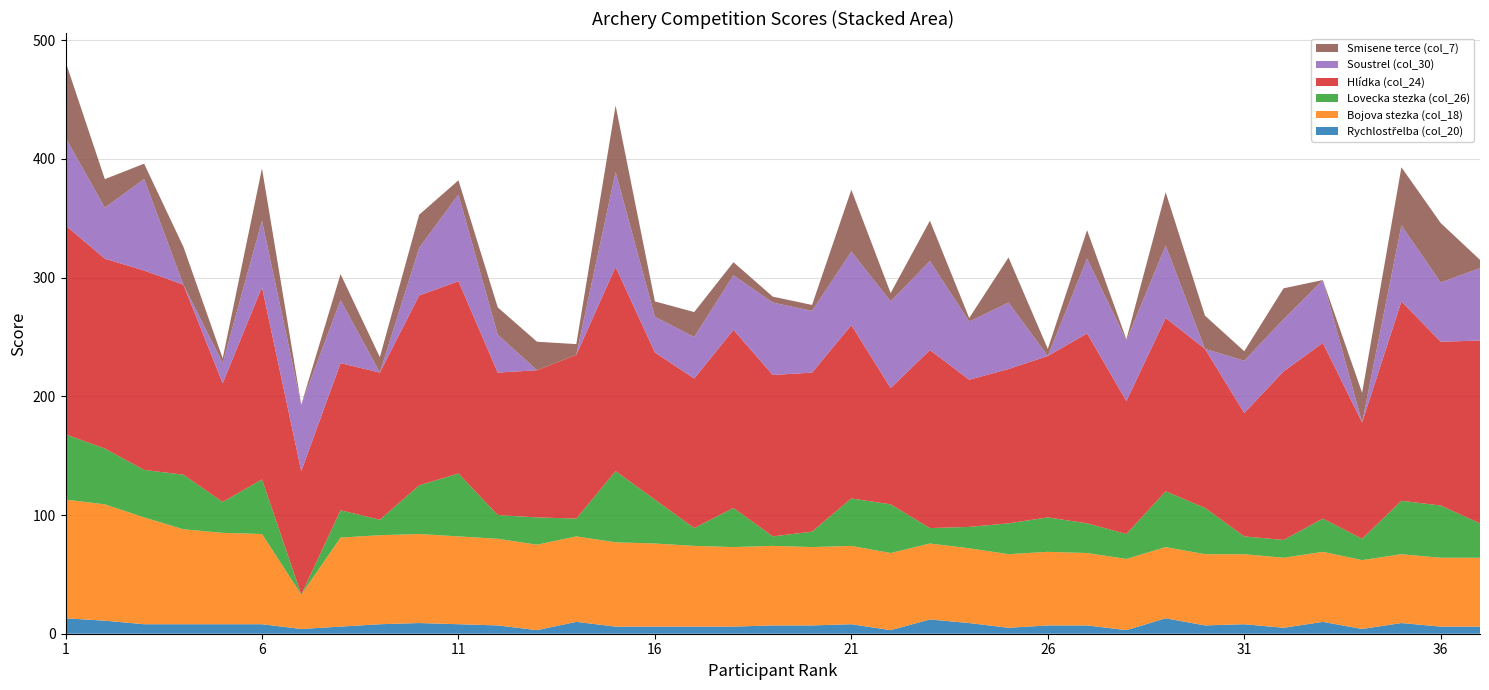

Reading left to right, extract all data points from this chart.

Rychlostřelba (col_20): 1=13	2=11	3=8	4=8	5=8	6=8	7=4	8=6	9=8	10=9	11=8	12=7	13=3	14=10	15=6	16=6	17=6	18=6	19=7	20=7	21=8	22=3	23=12	24=9	25=5	26=7	27=7	28=3	29=13	30=7	31=8	32=5	33=10	34=4	35=9	36=6	37=6
Bojova stezka (col_18): 1=100	2=98	3=90	4=80	5=77	6=76	7=29	8=75	9=75	10=75	11=74	12=73	13=72	14=72	15=71	16=70	17=68	18=67	19=67	20=66	21=66	22=65	23=64	24=63	25=62	26=62	27=61	28=60	29=60	30=60	31=59	32=59	33=59	34=58	35=58	36=58	37=58
Lovecka stezka (col_26): 1=55	2=47	3=40	4=46	5=26	6=46	7=0	8=23	9=13	10=41	11=53	12=20	13=23	14=15	15=60	16=37	17=15	18=33	19=8	20=13	21=40	22=41	23=13	24=18	25=26	26=29	27=25	28=21	29=47	30=39	31=15	32=15	33=28	34=18	35=45	36=44	37=29
Hlídka (col_24): 1=176	2=160	3=168	4=160	5=100	6=162	7=104	8=124	9=124	10=160	11=162	12=120	13=124	14=138	15=172	16=124	17=126	18=150	19=136	20=134	21=146	22=98	23=150	24=124	25=130	26=136	27=160	28=112	29=146	30=134	31=104	32=142	33=148	34=98	35=168	36=138	37=154
Soustrel (col_30): 1=74	2=43	3=77	4=0	5=17	6=56	7=56	8=53	9=0	10=40	11=73	12=32	13=0	14=0	15=80	16=30	17=35	18=46	19=61	20=52	21=62	22=73	23=75	24=49	25=56	26=0	27=63	28=51	29=61	30=0	31=44	32=44	33=53	34=0	35=64	36=50	37=61
Smisene terce (col_7): 1=64	2=24	3=13	4=32	5=4	6=44	7=0	8=22	9=13	10=28	11=12	12=23	13=24	14=9	15=56	16=13	17=21	18=11	19=5	20=5	21=52	22=7	23=34	24=3	25=38	26=6	27=24	28=1	29=45	30=28	31=8	32=26	33=0	34=25	35=49	36=50	37=7